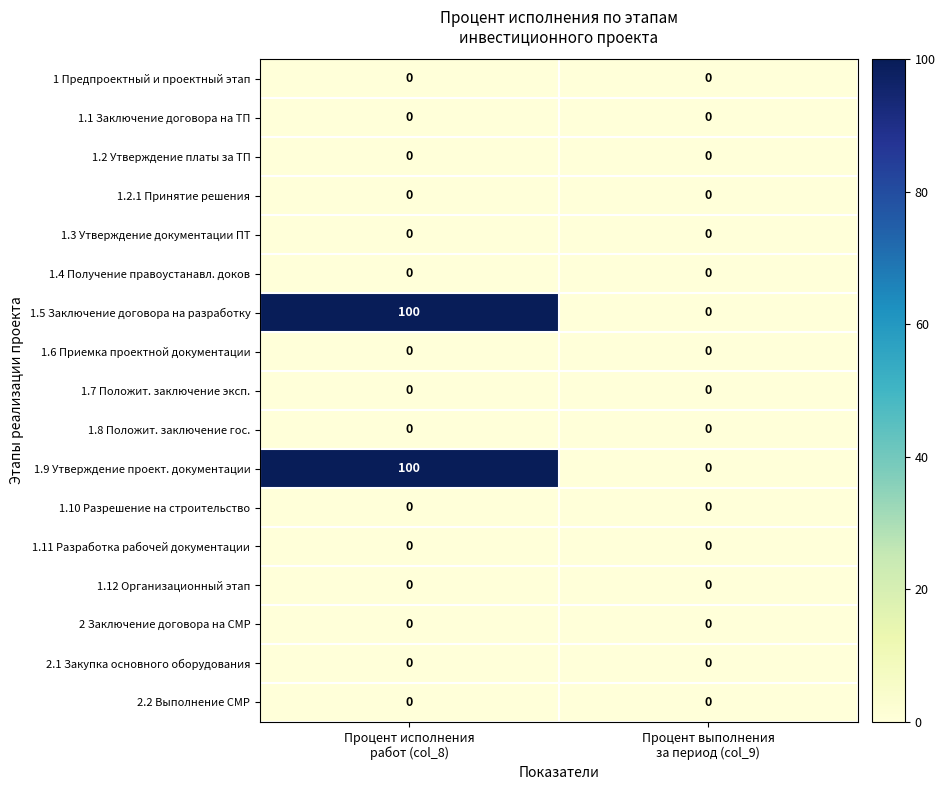

What is the difference between the highest and lowest values at Процент исполнения
работ (col_8)?

100